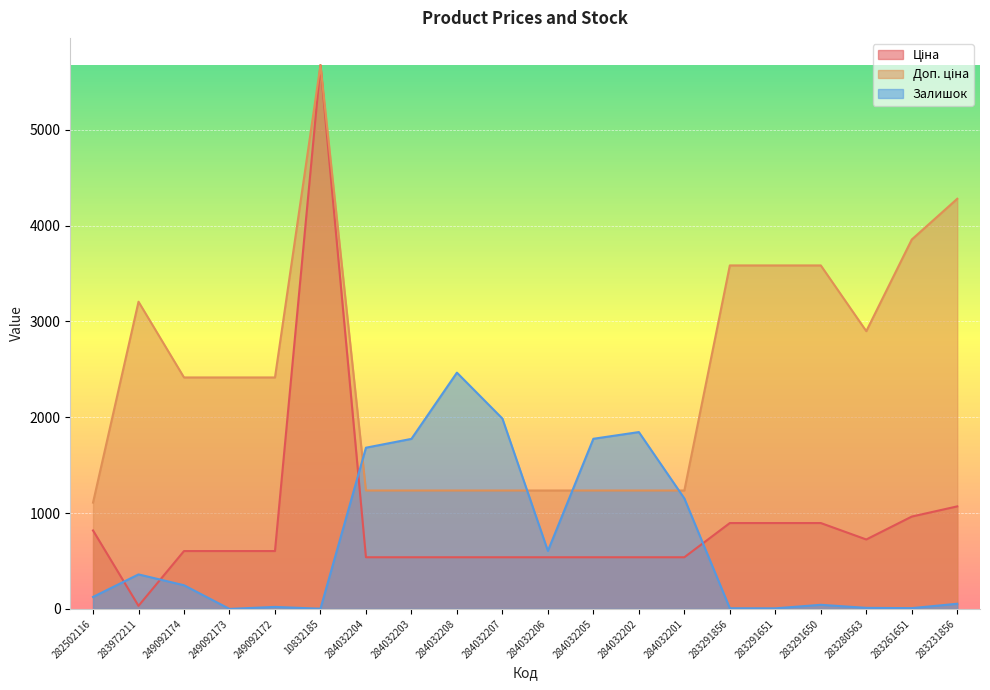

At 283280563, list the series in order from largest to smallest.

Доп. ціна, Ціна, Залишок